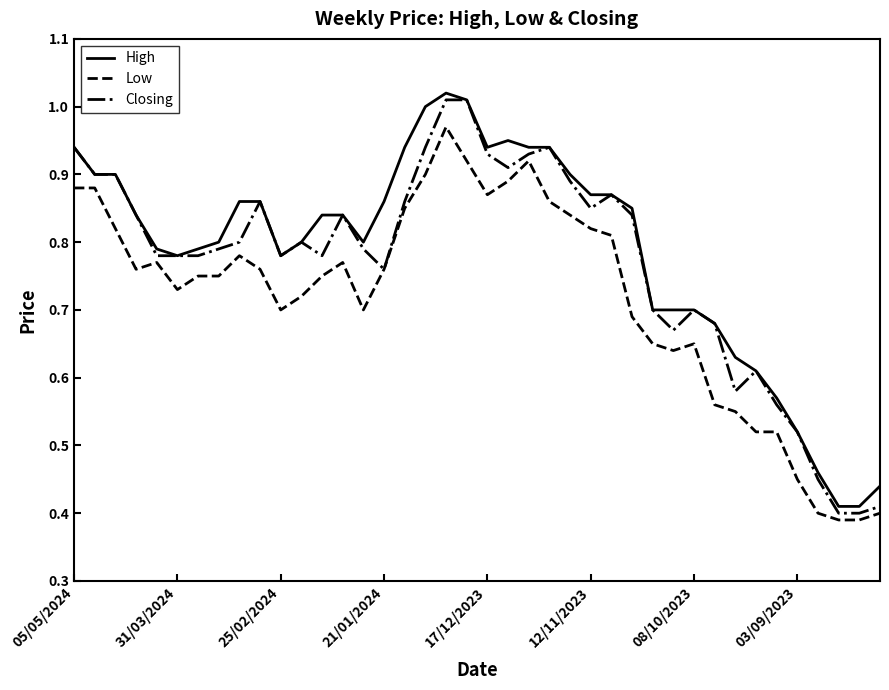

What are all the series names shown in the legend?

High, Low, Closing